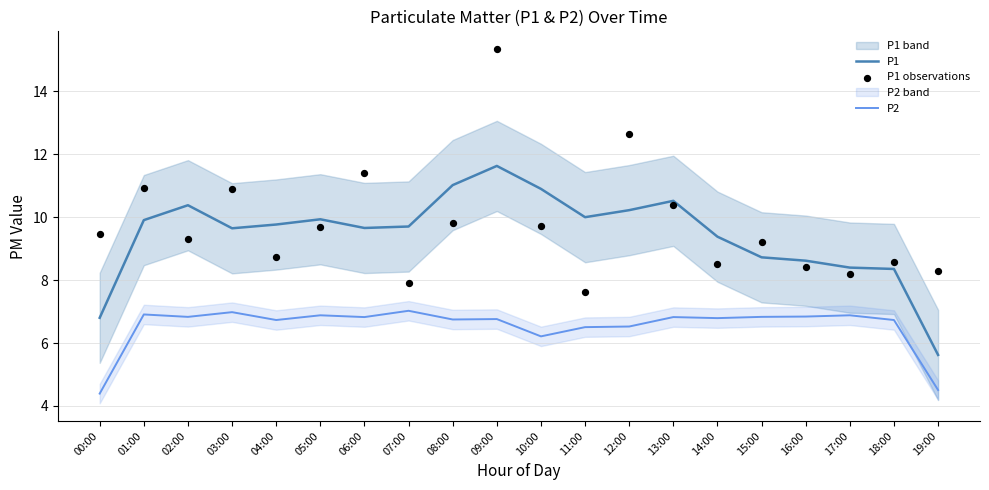

What are all the series names shown in the legend?

P1, P2, P1 observations